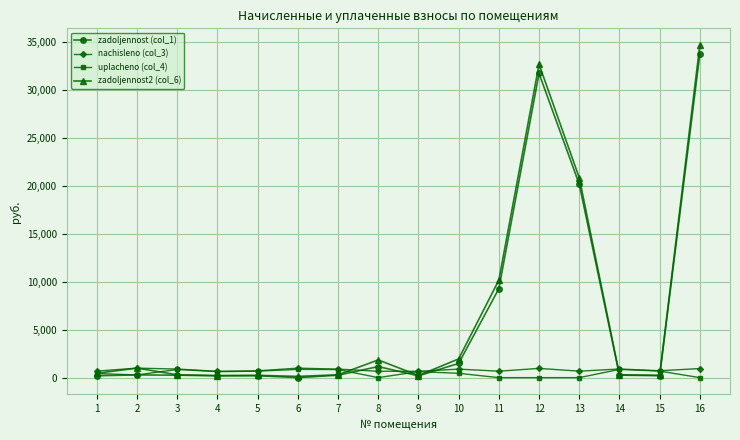

What is the sum of the nachisleno (col_3) values at 3 and 5?

1603.6